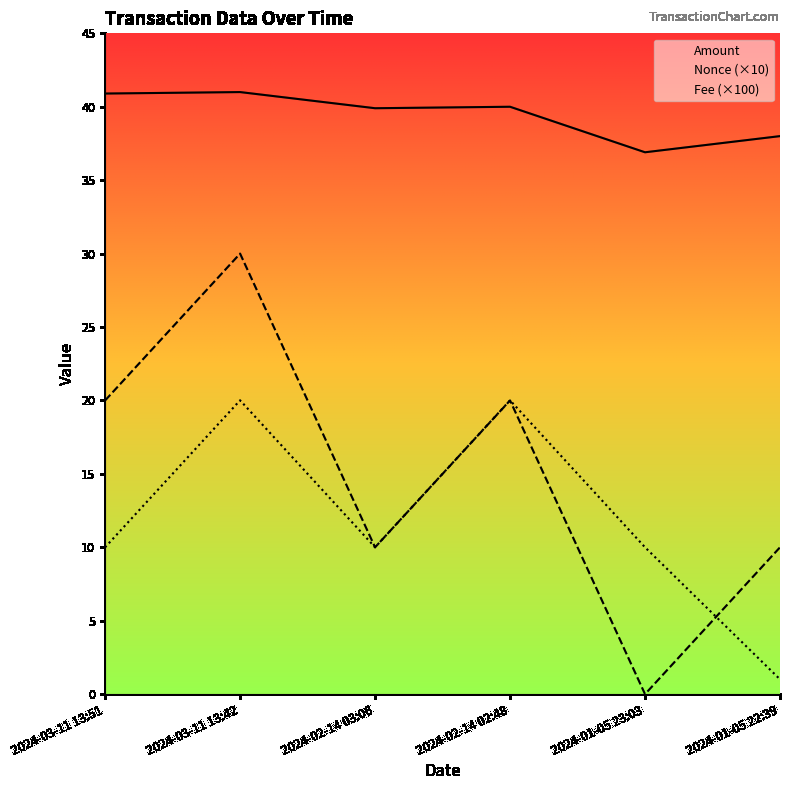

True or false: Amount and Nonce (×10) intersect in this chart.

False